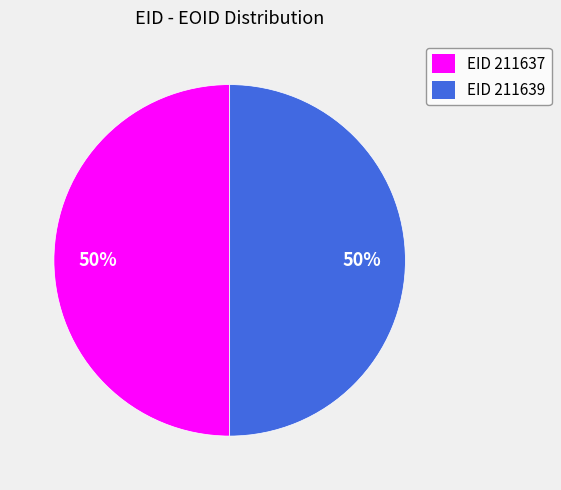

How many segments does this pie chart have?

2